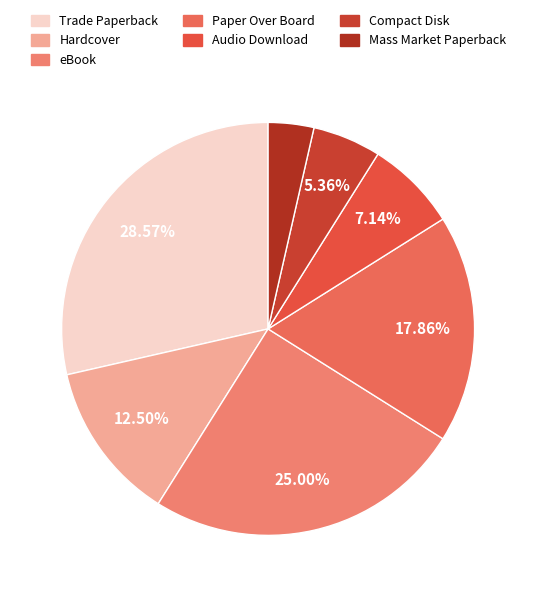

Rank the categories by value from highest to lowest.

Trade Paperback, eBook, Paper Over Board, Hardcover, Audio Download, Compact Disk, Mass Market Paperback